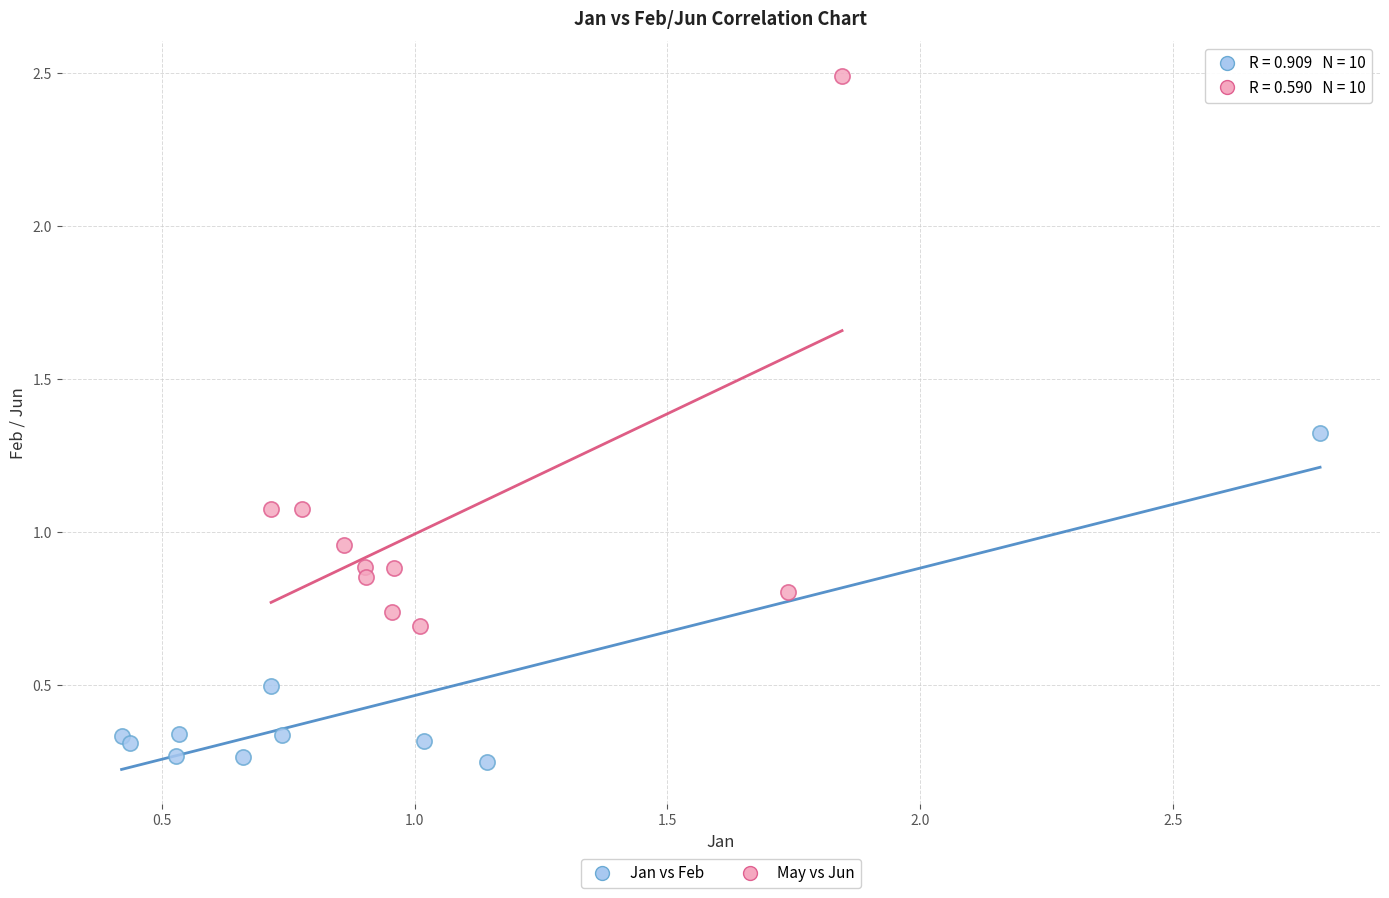

What are all the series names shown in the legend?

Jan vs Feb, May vs Jun